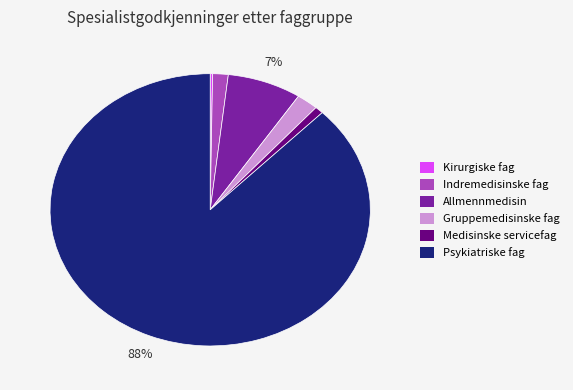

Is it true that Allmennmedisin is 7% of the pie?

True